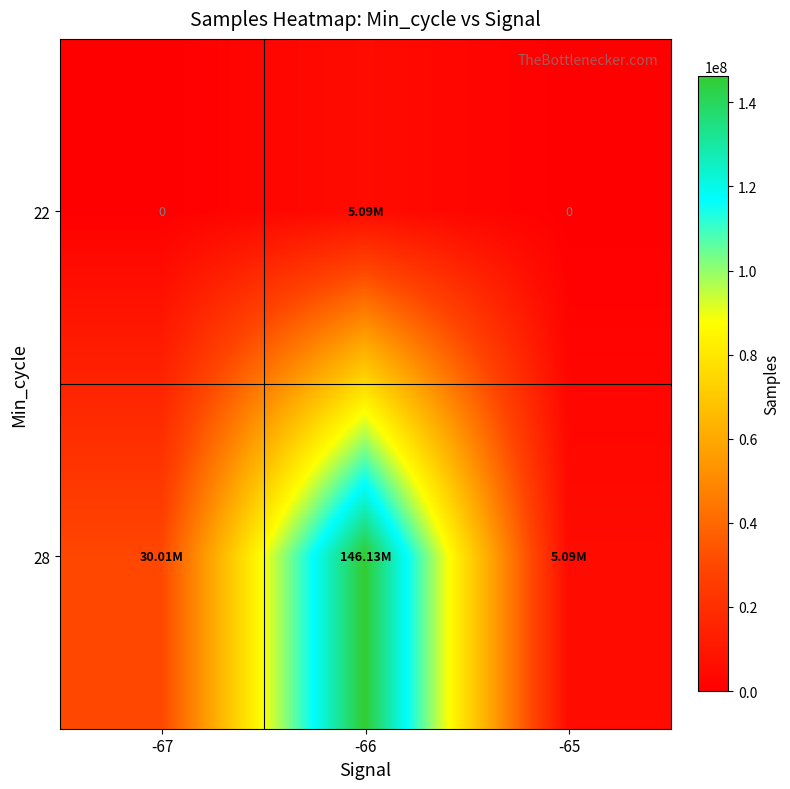

At which label does 22 reach its minimum?

-67